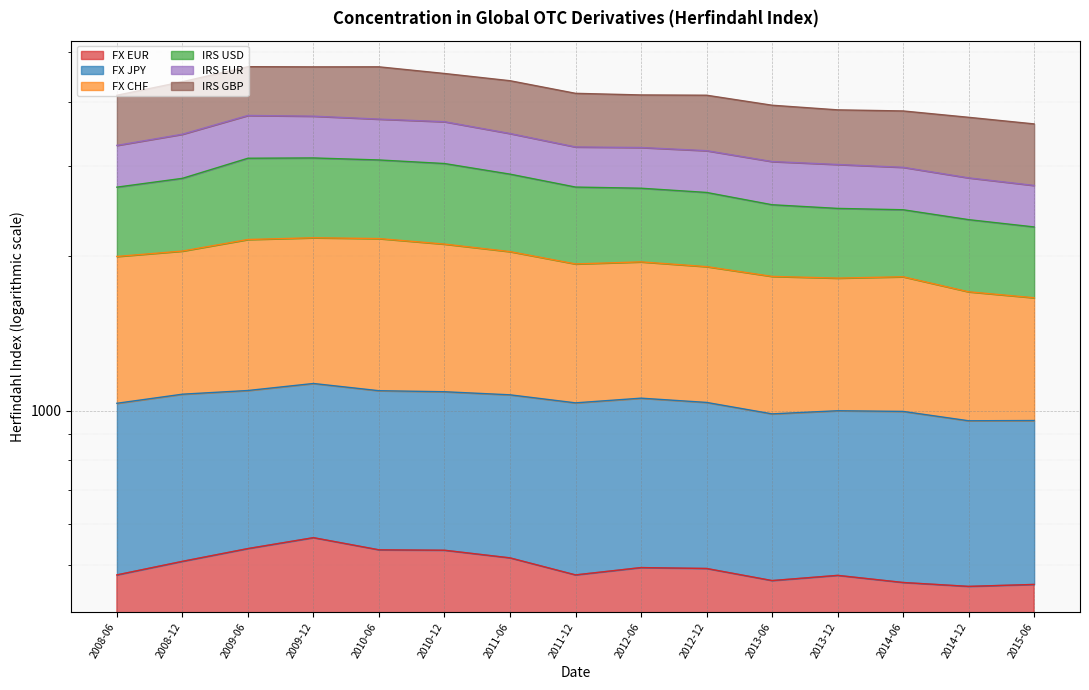

What is the minimum value for IRS USD?

2280